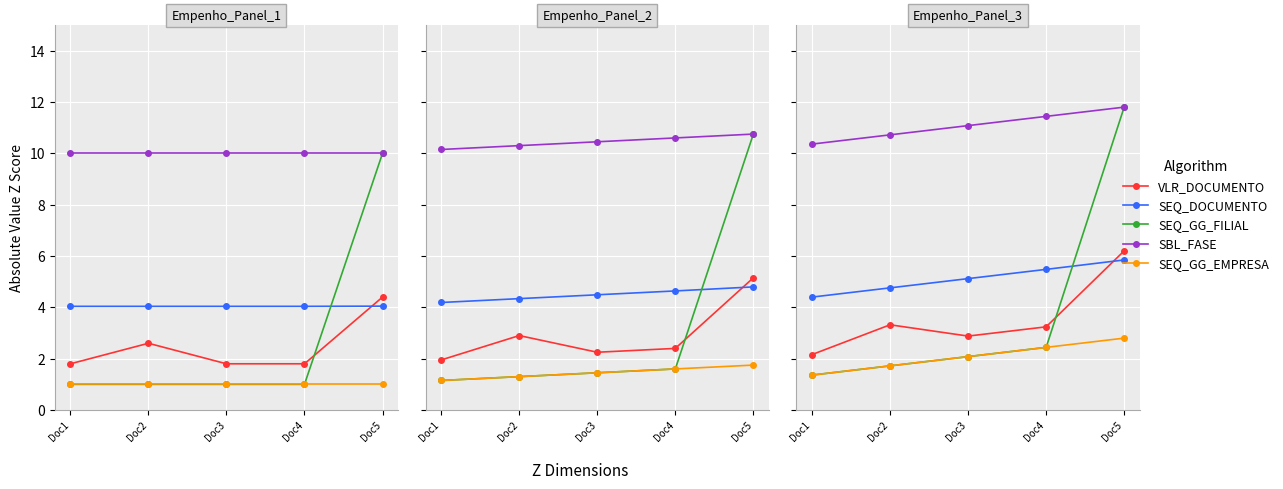

What is the spread (max minus min) of values at Doc3?

9.0